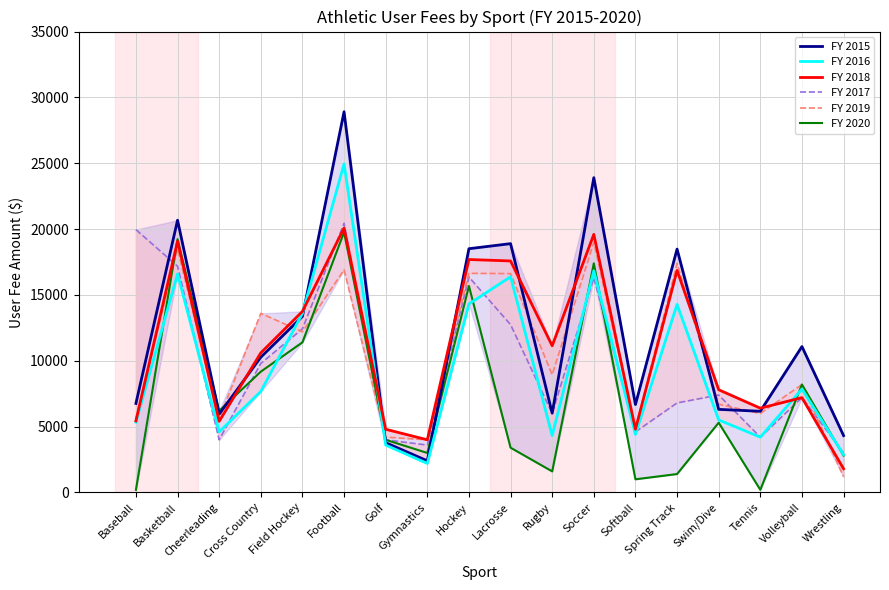

What is the average value of the FY 2015 series?

11804.4